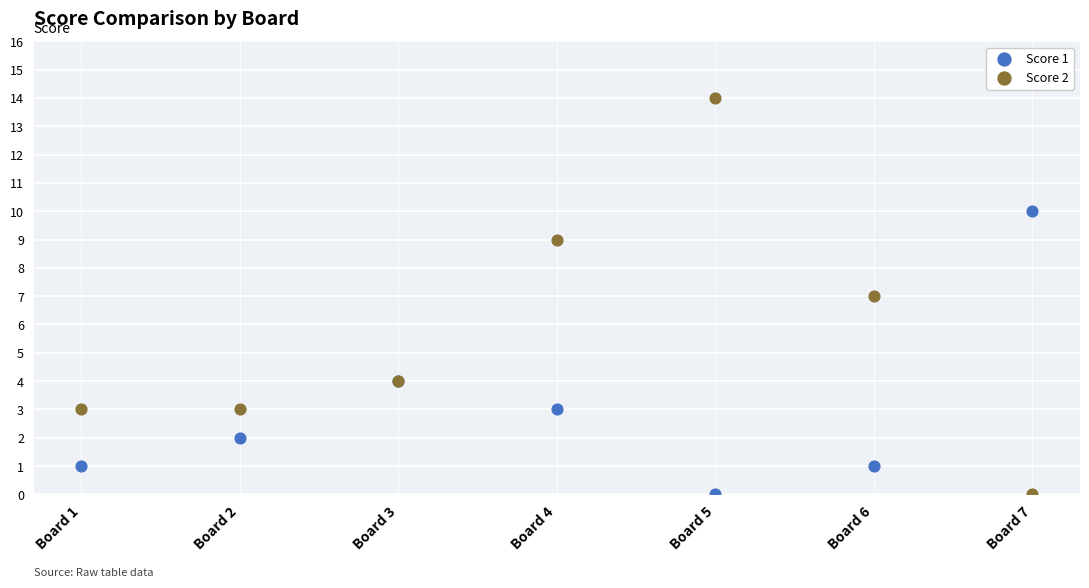

Which series reaches the maximum Y coordinate?

Score 2